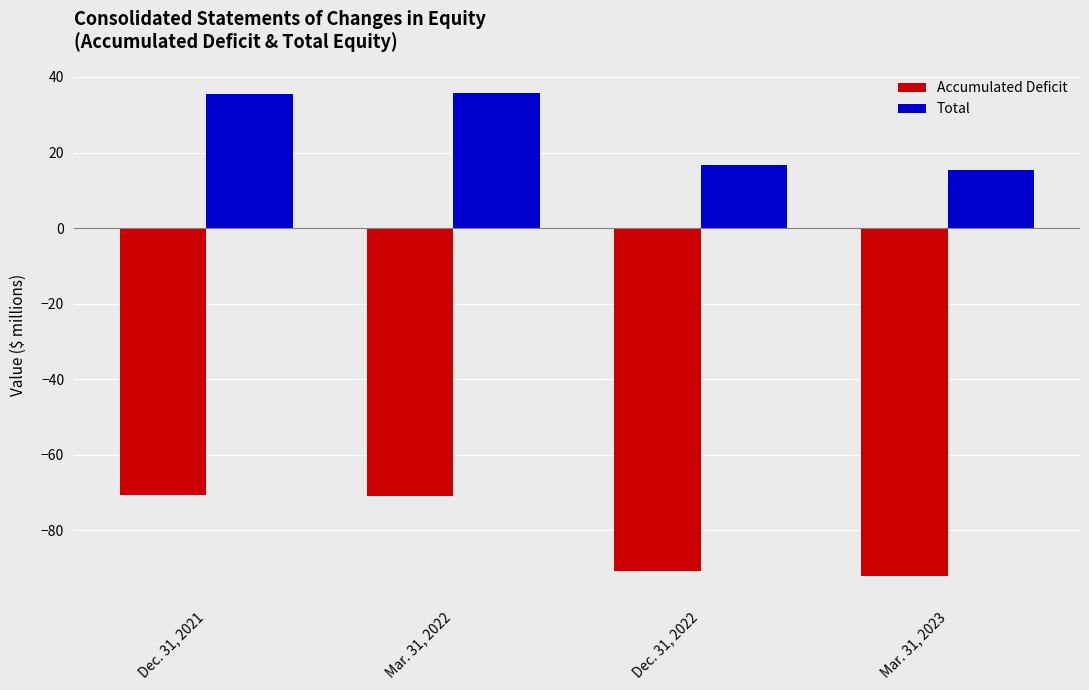

What is the sum of all Total values?

103.4